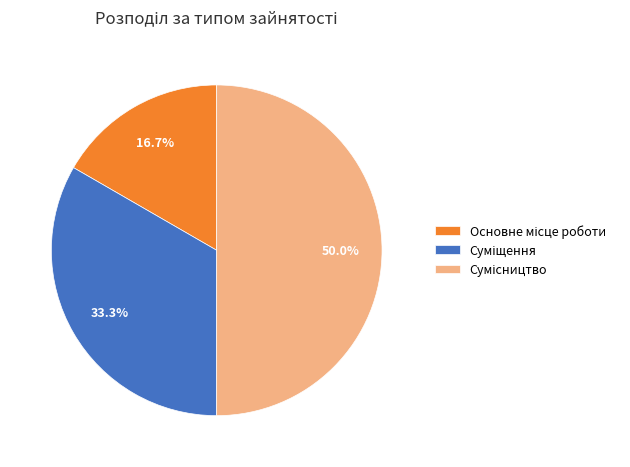

Which slice is the smallest?

Основне місце роботи